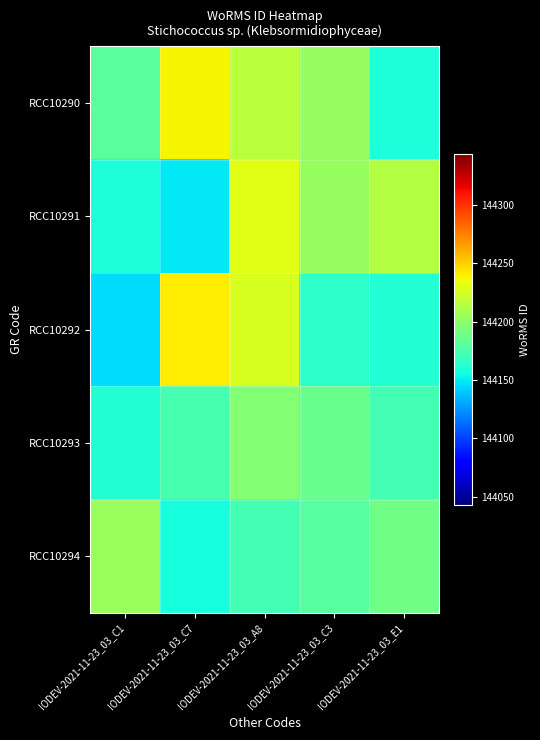

Which series has the widest spread of values?

RCC10292